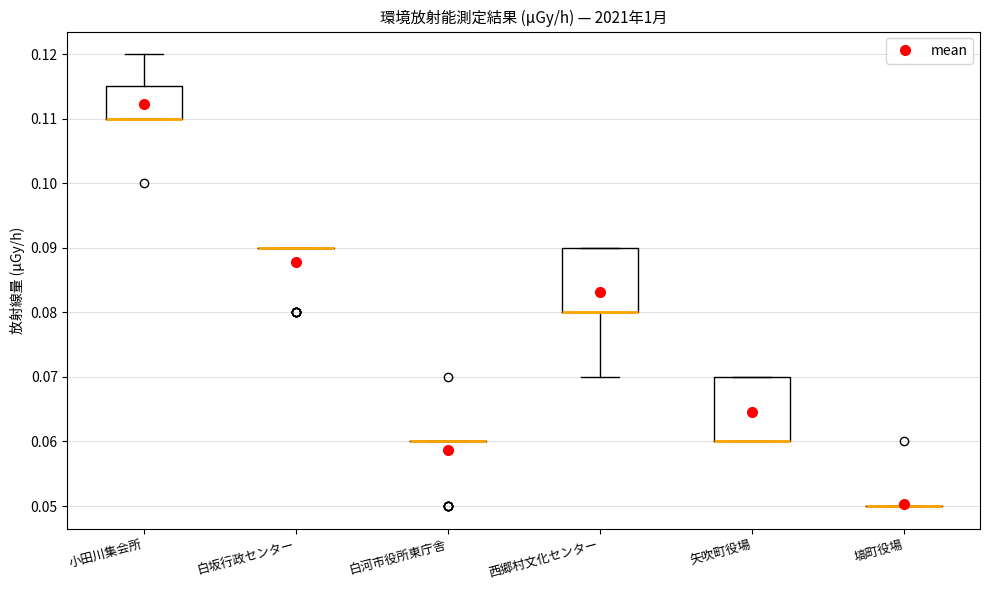

Reading left to right, read every box against the y-axis: the position of its median line, the range the box covers, and the ends of its whiskers. The values are not printed on the chart, so give them approximately, as read against the axis.

小田川集会所: median 0.110 (drawn on the box's lower edge), box 0.110 to 0.115, whiskers 0.110 to 0.120
白坂行政センター: box collapsed to a line at 0.090, whiskers 0.090 to 0.090
白河市役所東庁舎: box collapsed to a line at 0.060, whiskers 0.060 to 0.060
西郷村文化センター: median 0.080 (drawn on the box's lower edge), box 0.080 to 0.090, whiskers 0.070 to 0.090
矢吹町役場: median 0.060 (drawn on the box's lower edge), box 0.060 to 0.070, whiskers 0.060 to 0.070
塙町役場: box collapsed to a line at 0.050, whiskers 0.050 to 0.050